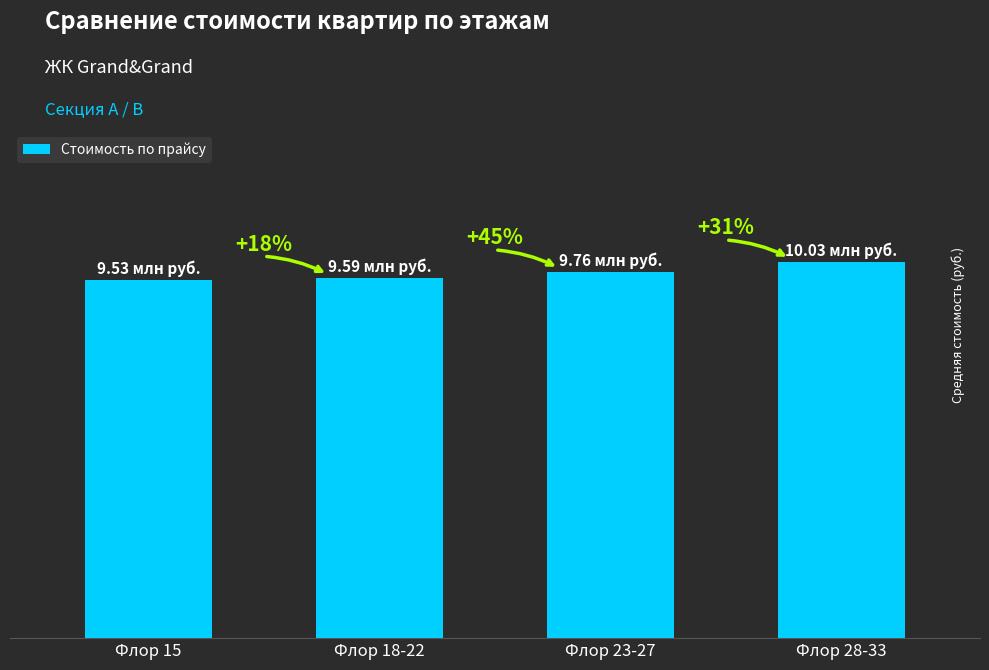

List the labels in order of value, smallest first.

Флор 15, Флор 18-22, Флор 23-27, Флор 28-33